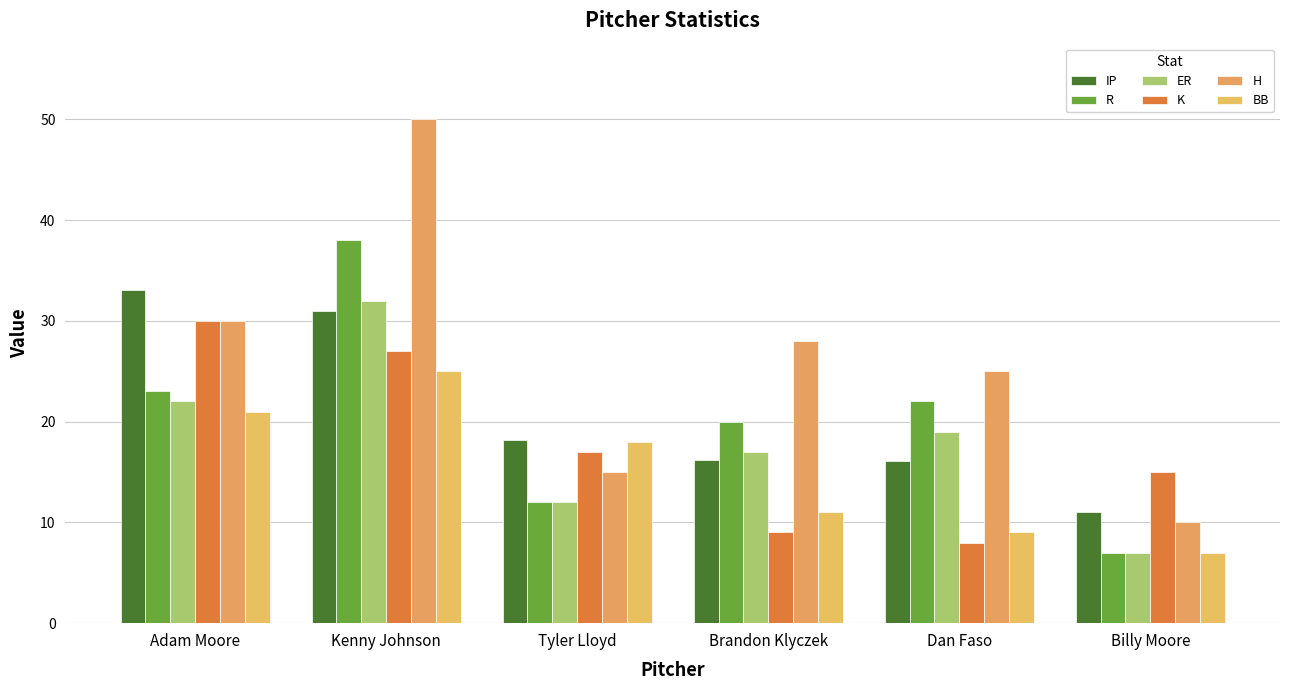

Reading right to left, extract all data points from this chart.

IP: 11.0	16.1	16.2	18.2	31.0	33.1
R: 7.0	22.0	20.0	12.0	38.0	23.0
ER: 7.0	19.0	17.0	12.0	32.0	22.0
K: 15.0	8.0	9.0	17.0	27.0	30.0
H: 10.0	25.0	28.0	15.0	50.0	30.0
BB: 7.0	9.0	11.0	18.0	25.0	21.0